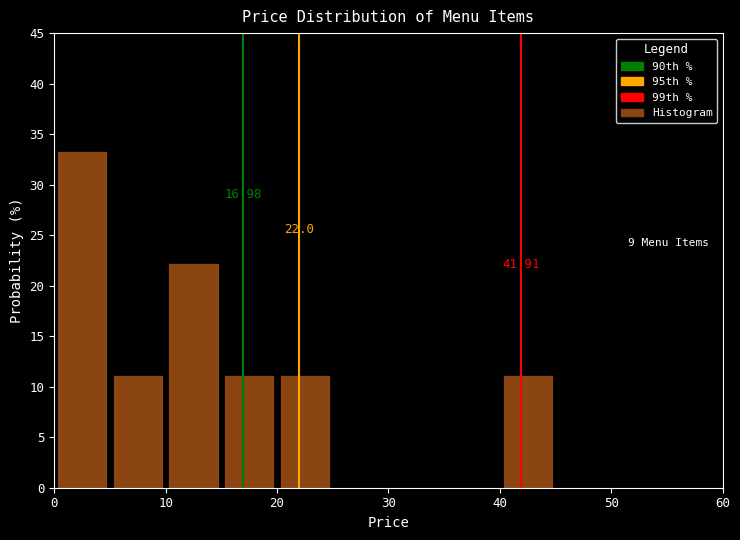

Over which range of the x-axis is the bar tallest?

0 to 5